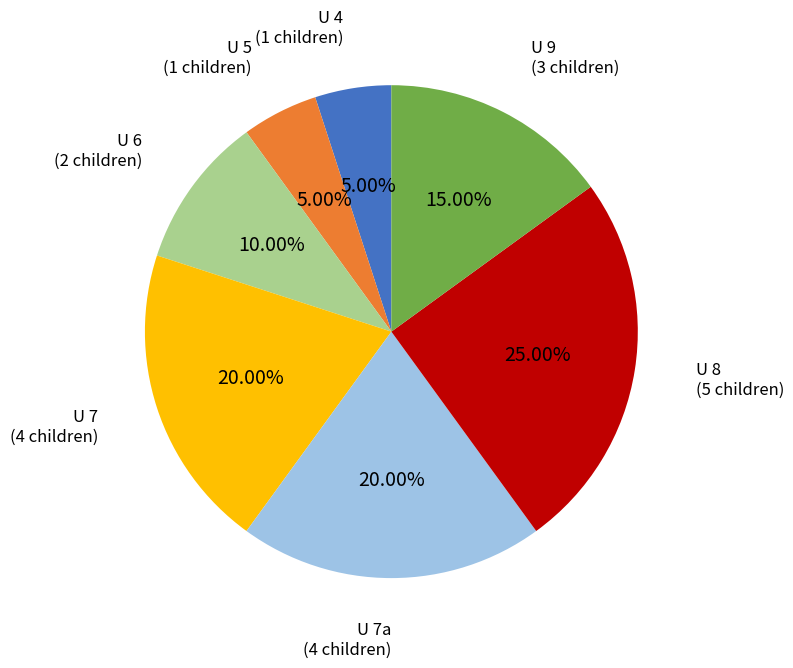

To the nearest percent, what is the average slice percentage?

14%